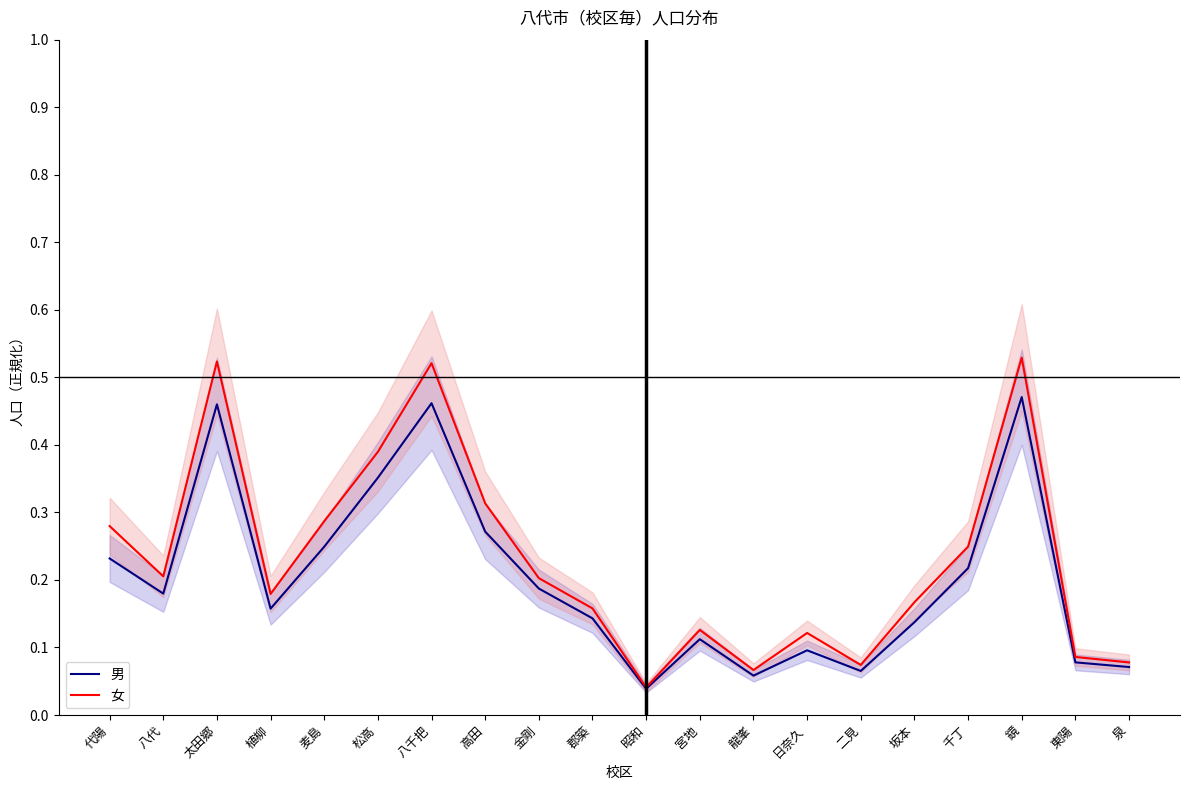

Reading left to right, transcribe all the data shown in this chart.

男: 0.2	0.2	0.5	0.2	0.2	0.4	0.5	0.3	0.2	0.1	0.0	0.1	0.1	0.1	0.1	0.1	0.2	0.5	0.1	0.1
女: 0.3	0.2	0.5	0.2	0.3	0.4	0.5	0.3	0.2	0.2	0.0	0.1	0.1	0.1	0.1	0.2	0.2	0.5	0.1	0.1